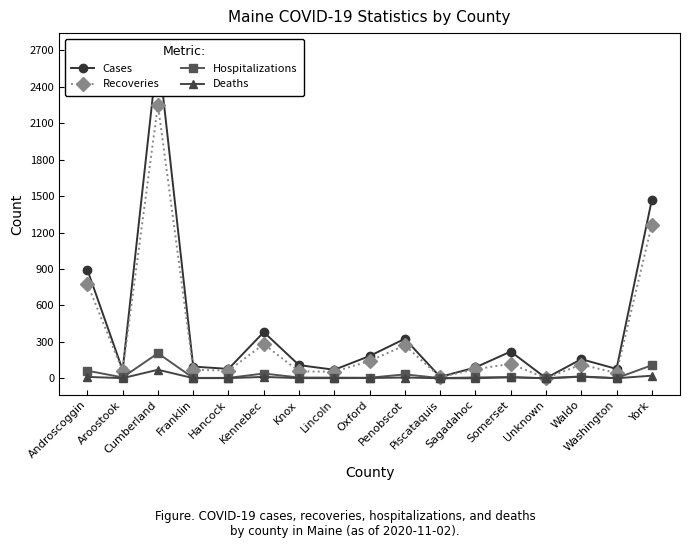

Which has a higher value, Cumberland or Aroostook?

Cumberland